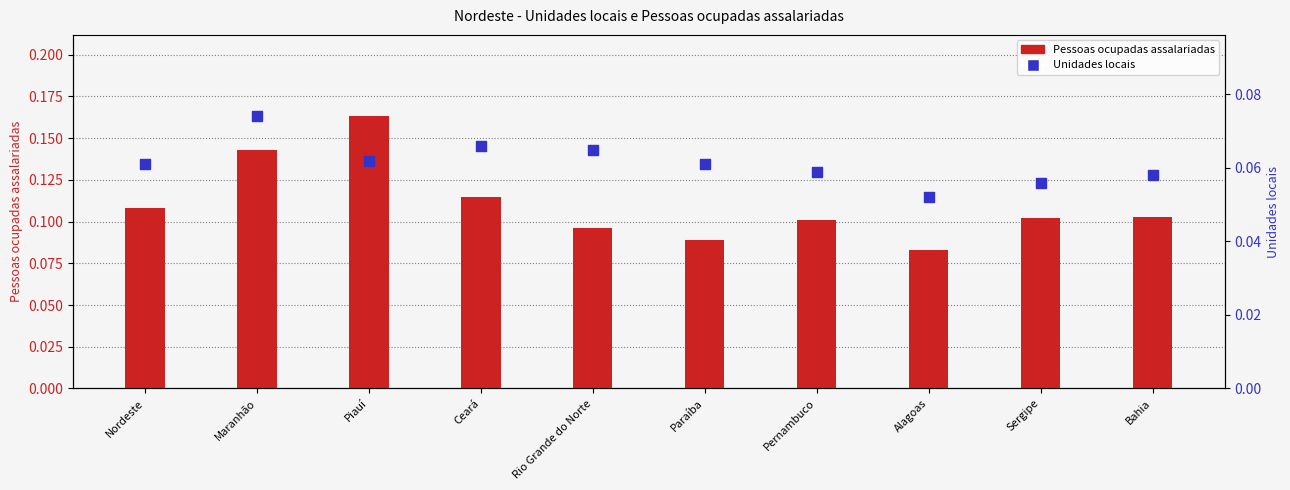

Is the value of Unidades locais at Ceará greater than the value of Pessoas ocupadas assalariadas at Maranhão?

No